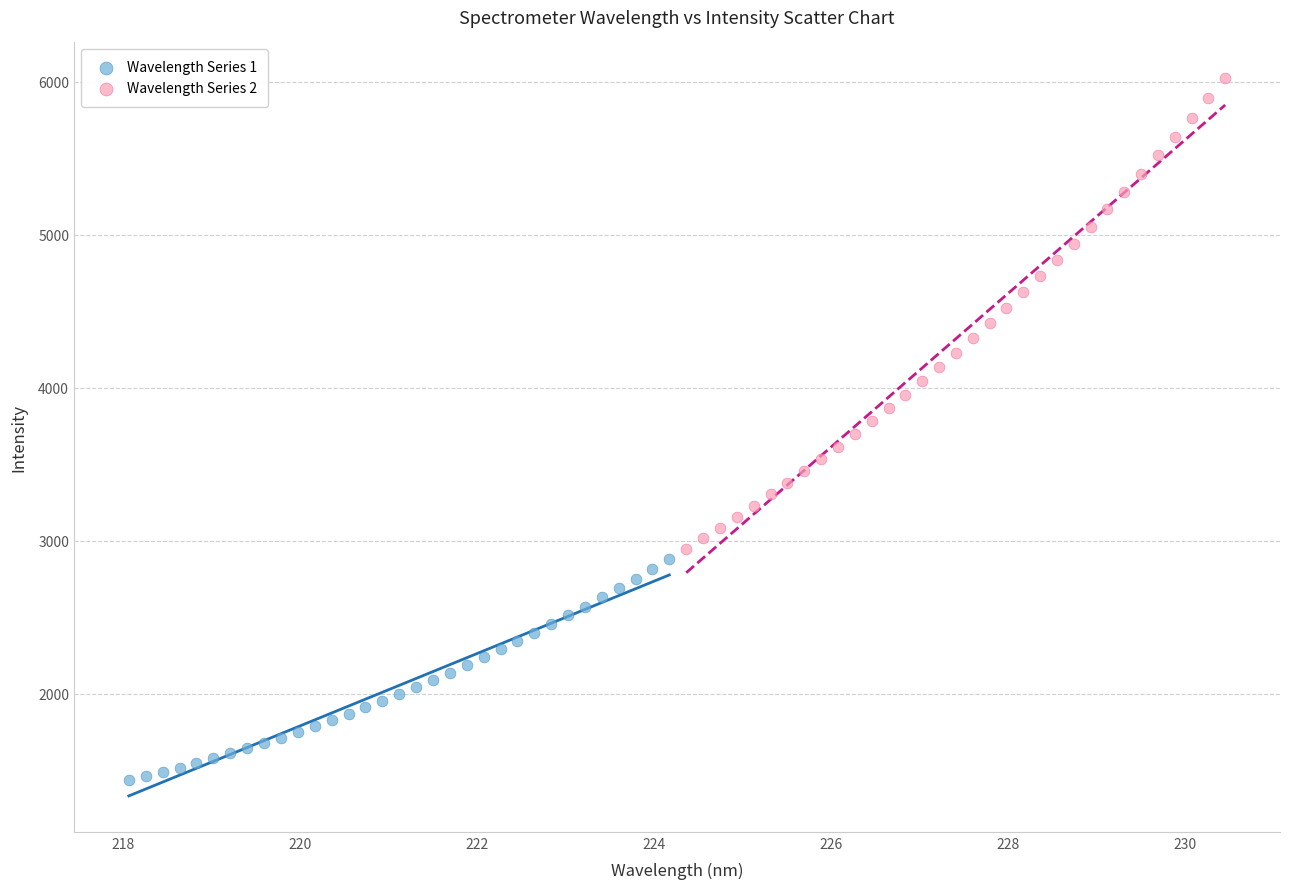

What are all the series names shown in the legend?

Wavelength Series 1, Wavelength Series 2